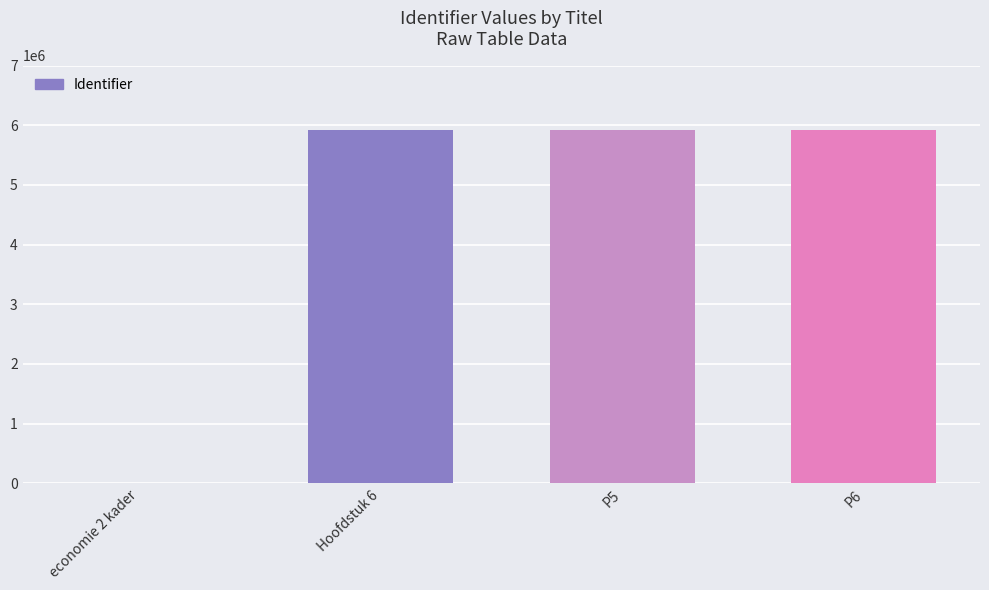

Is it true that the value at P6 is 3932958?

False